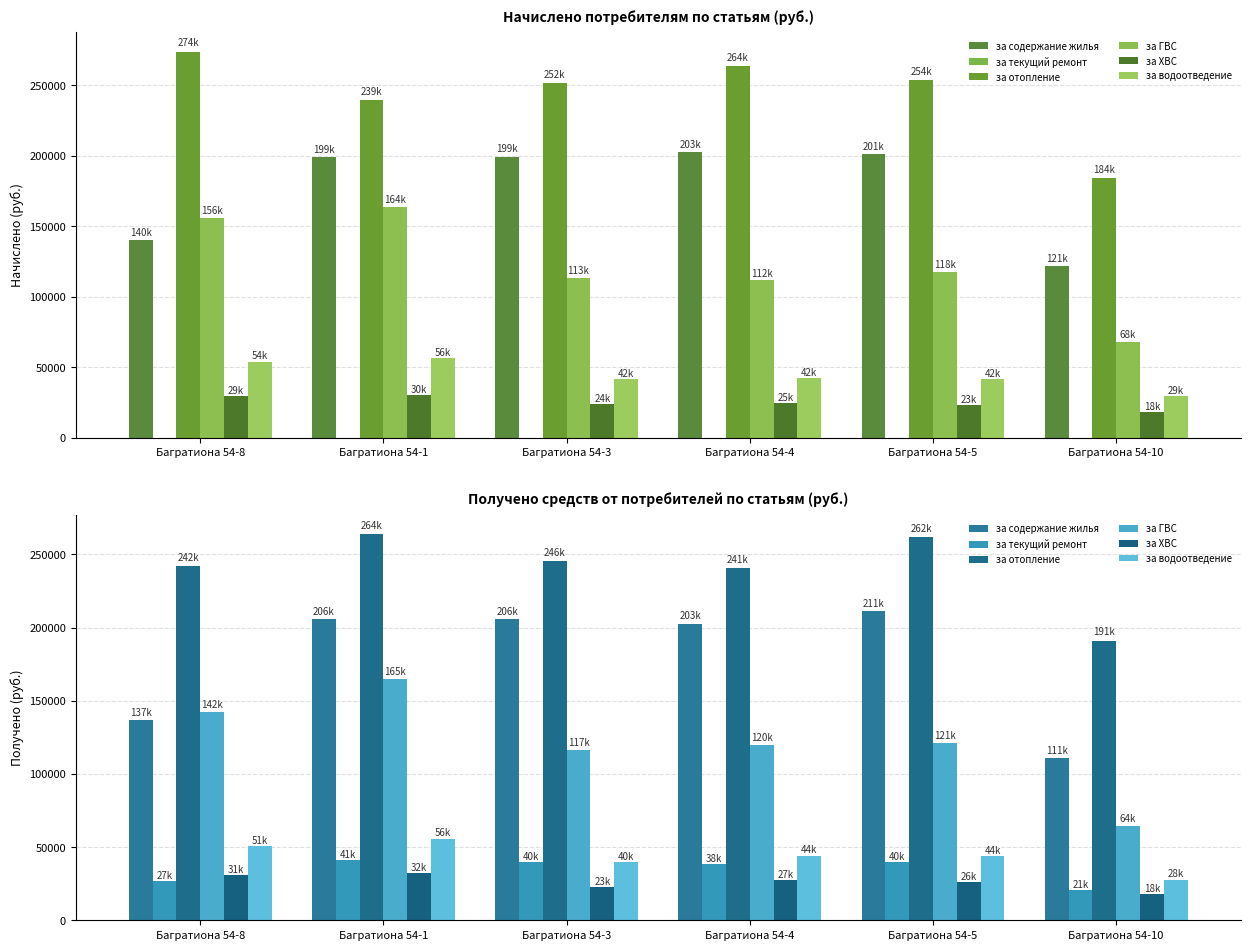

At which label does за водоотведение first exceed 44111?

Багратиона 54-8